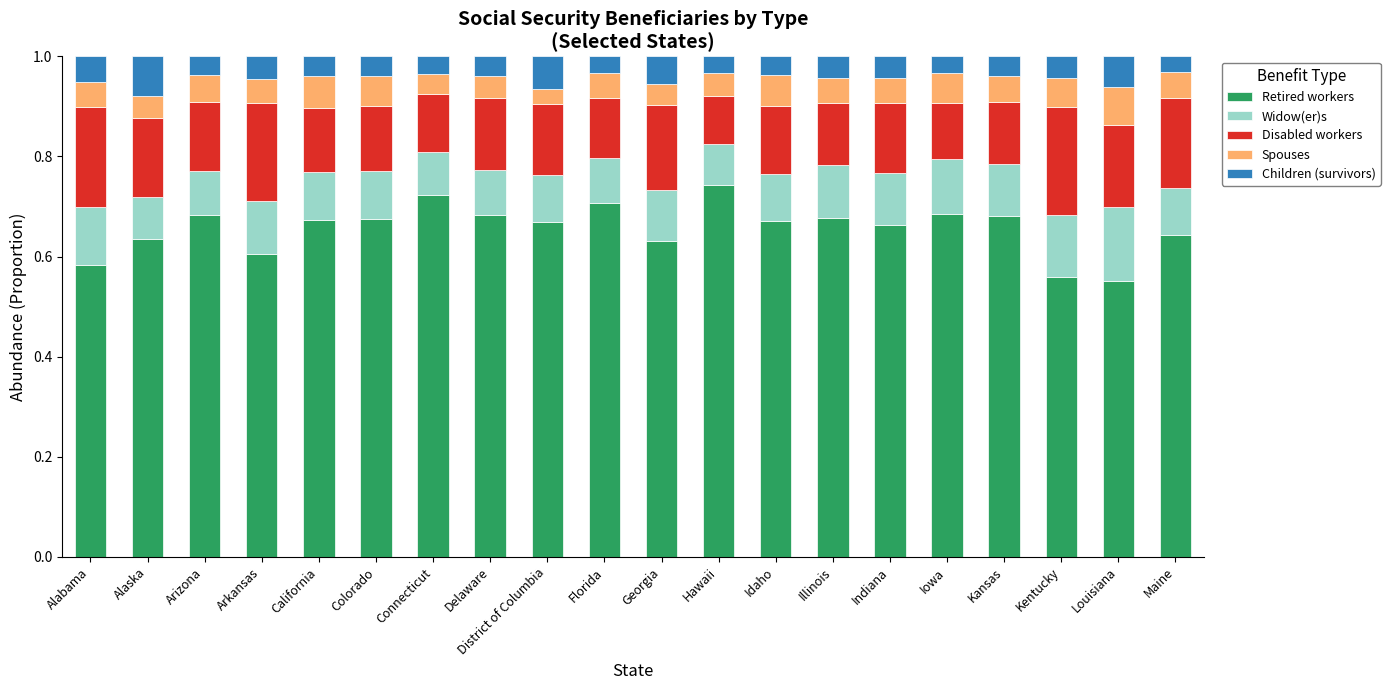

What is the total value across all series at Iowa?

1.0